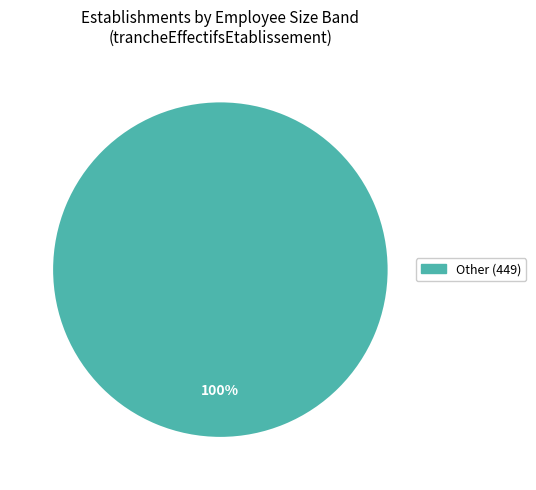

Is there a majority slice in this chart?

Yes